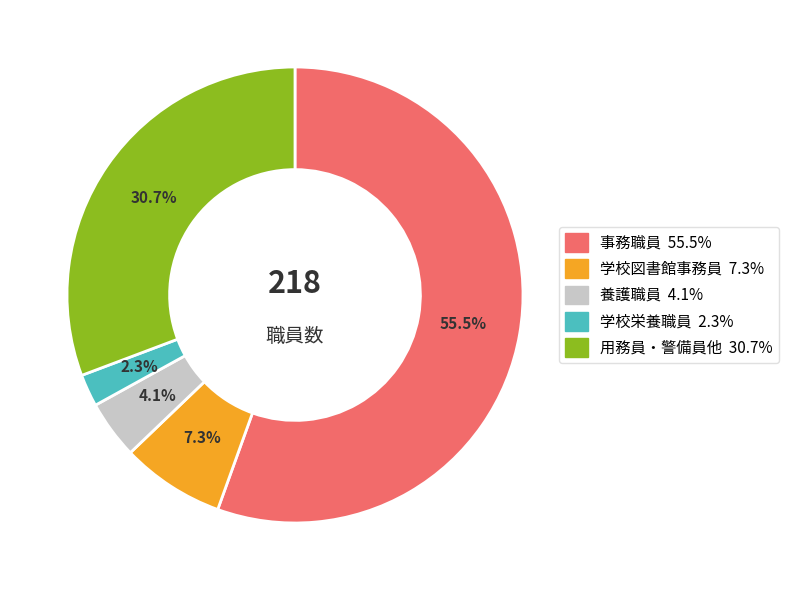

Is there any slice that represents more than half of the pie?

Yes